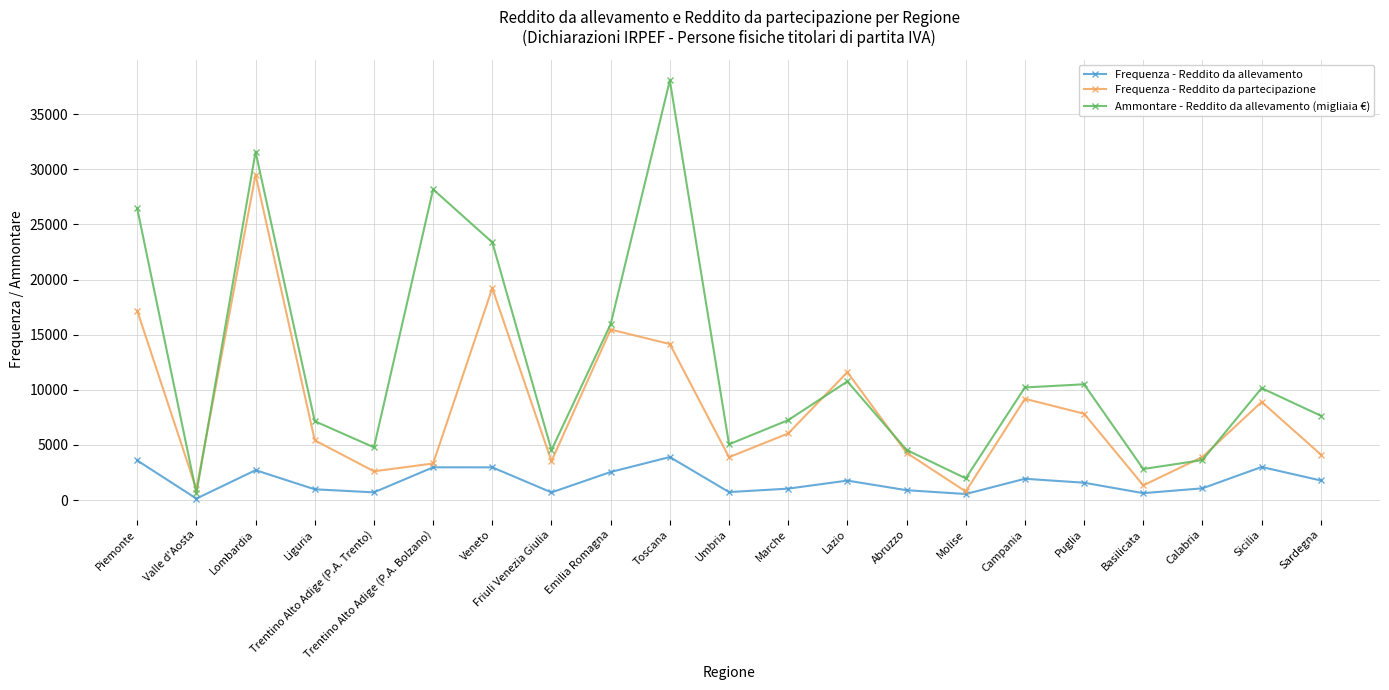

What is the average value of the Frequenza - Reddito da partecipazione series?

8249